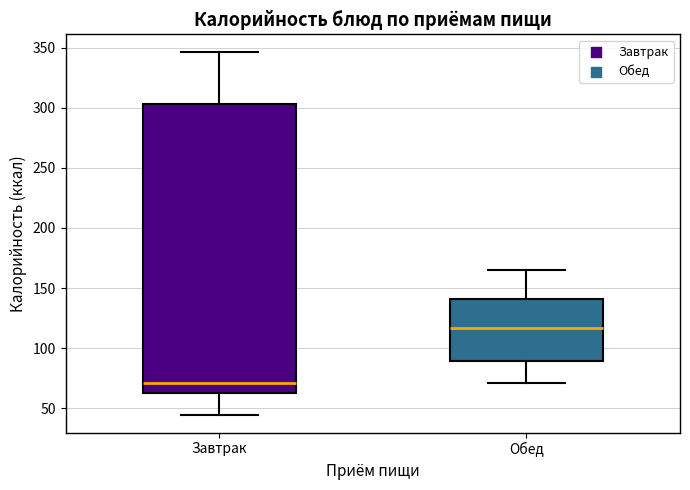

Reading left to right, transcribe this box plot: for each box, give where its median line is, the range the box spans, and where its two whiskers end, as read against the y-axis. The values are not printed on the chart, so give them approximately, as read against the axis.

Завтрак: median 70, box 65 to 305, whiskers 45 to 345
Обед: median 115, box 90 to 140, whiskers 70 to 165